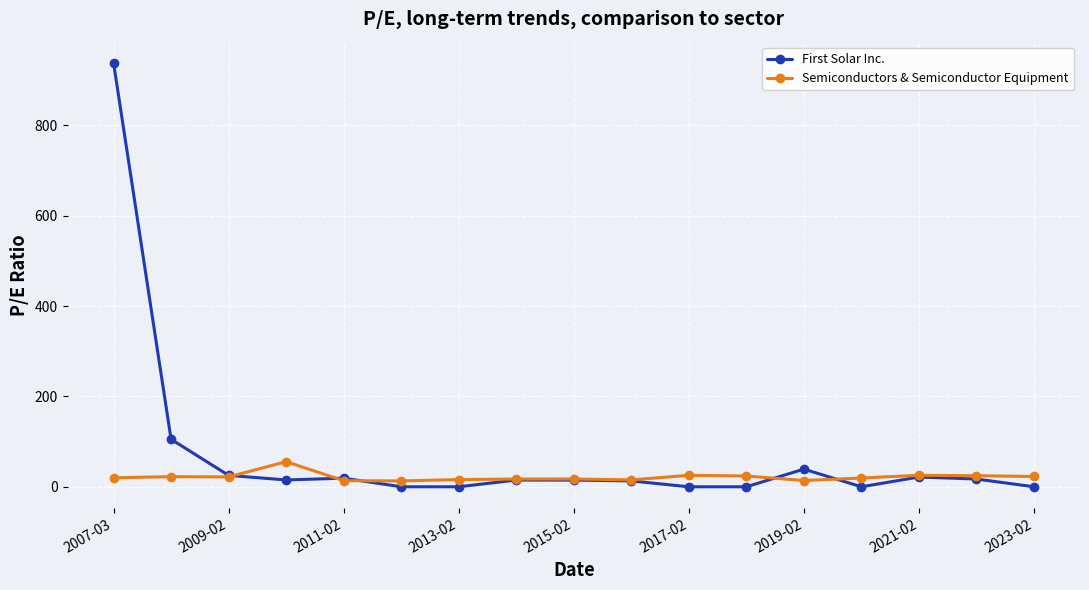

True or false: Semiconductors & Semiconductor Equipment has more than 1 points higher than both neighbors.

True